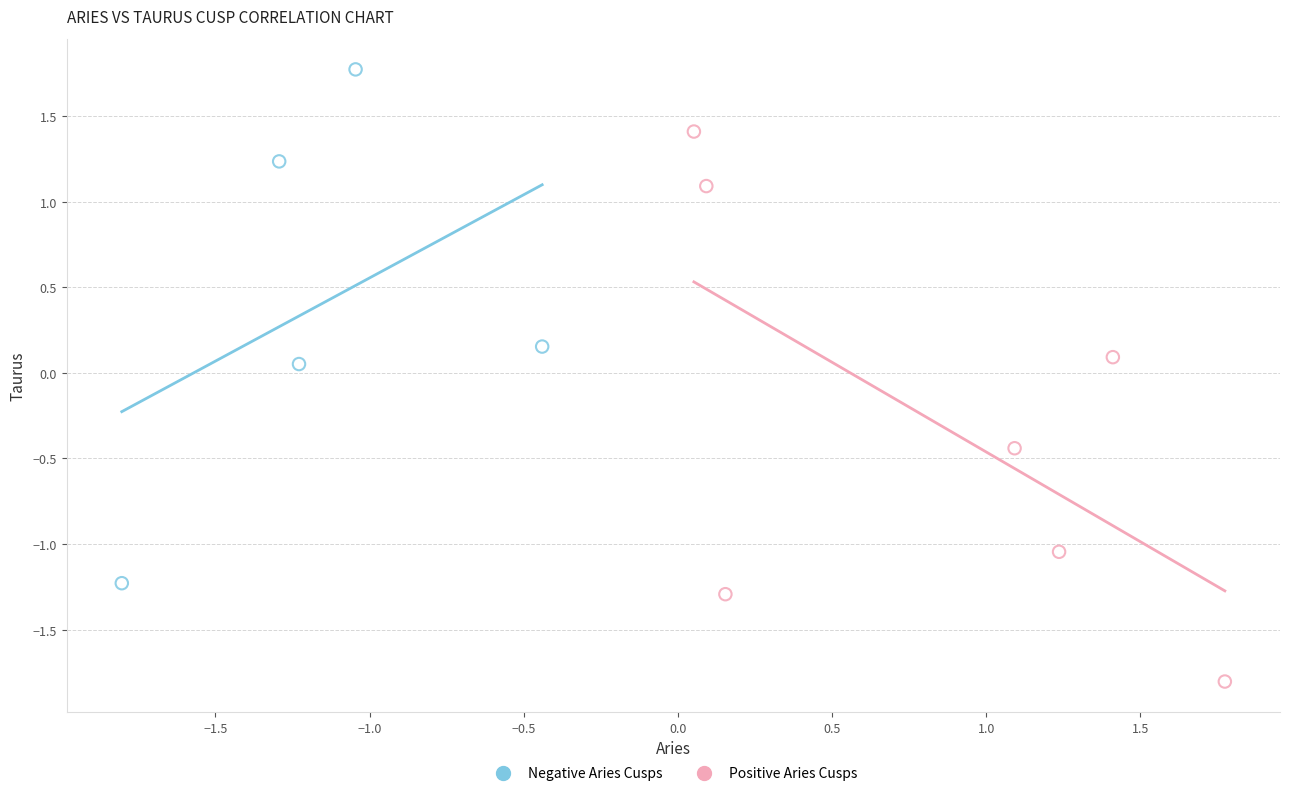

Which series contains the highest Y value?

Negative Aries Cusps